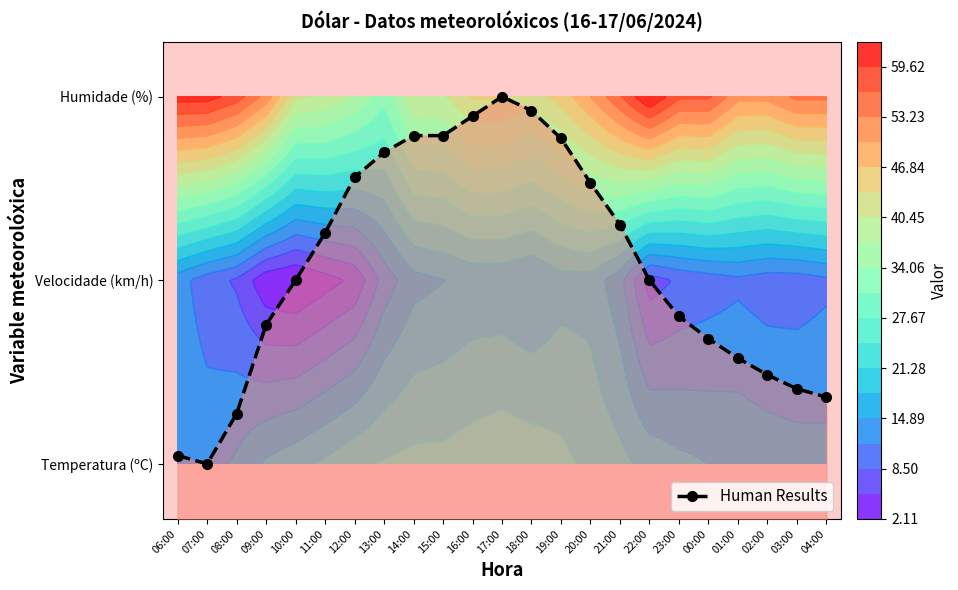

What is the difference between the values at 20:00 and 00:00?

0.8